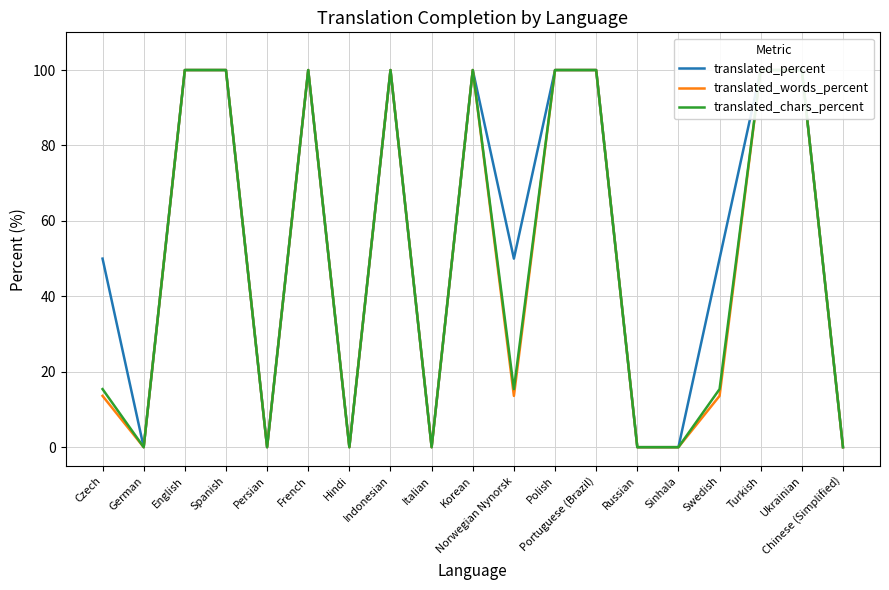

Reading left to right, extract all data points from this chart.

translated_percent: Czech=50.0	German=0.0	English=100.0	Spanish=100.0	Persian=0.0	French=100.0	Hindi=0.0	Indonesian=100.0	Italian=0.0	Korean=100.0	Norwegian Nynorsk=50.0	Polish=100.0	Portuguese (Brazil)=100.0	Russian=0.0	Sinhala=0.0	Swedish=50.0	Turkish=100.0	Ukrainian=100.0	Chinese (Simplified)=0.0
translated_words_percent: Czech=13.6	German=0.0	English=100.0	Spanish=100.0	Persian=0.0	French=100.0	Hindi=0.0	Indonesian=100.0	Italian=0.0	Korean=100.0	Norwegian Nynorsk=13.6	Polish=100.0	Portuguese (Brazil)=100.0	Russian=0.0	Sinhala=0.0	Swedish=13.6	Turkish=100.0	Ukrainian=100.0	Chinese (Simplified)=0.0
translated_chars_percent: Czech=15.4	German=0.0	English=100.0	Spanish=100.0	Persian=0.0	French=100.0	Hindi=0.0	Indonesian=100.0	Italian=0.0	Korean=100.0	Norwegian Nynorsk=15.4	Polish=100.0	Portuguese (Brazil)=100.0	Russian=0.0	Sinhala=0.0	Swedish=15.4	Turkish=100.0	Ukrainian=100.0	Chinese (Simplified)=0.0